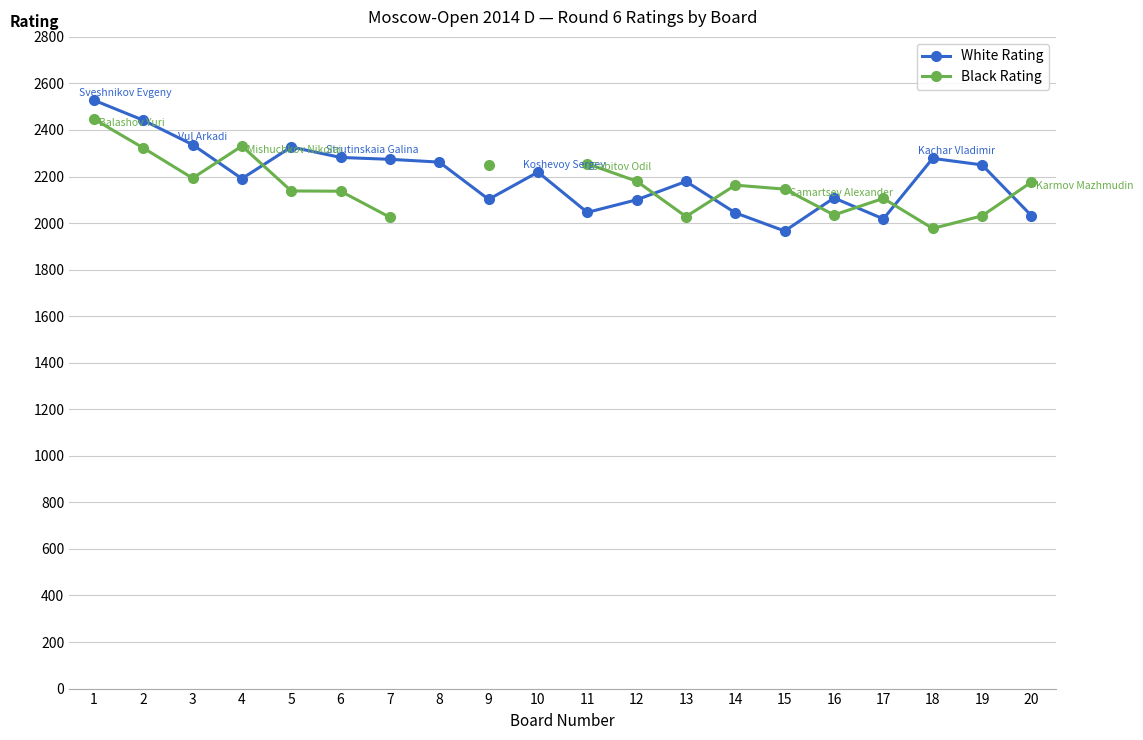

What is the spread (max minus min) of values at 3?

144.0